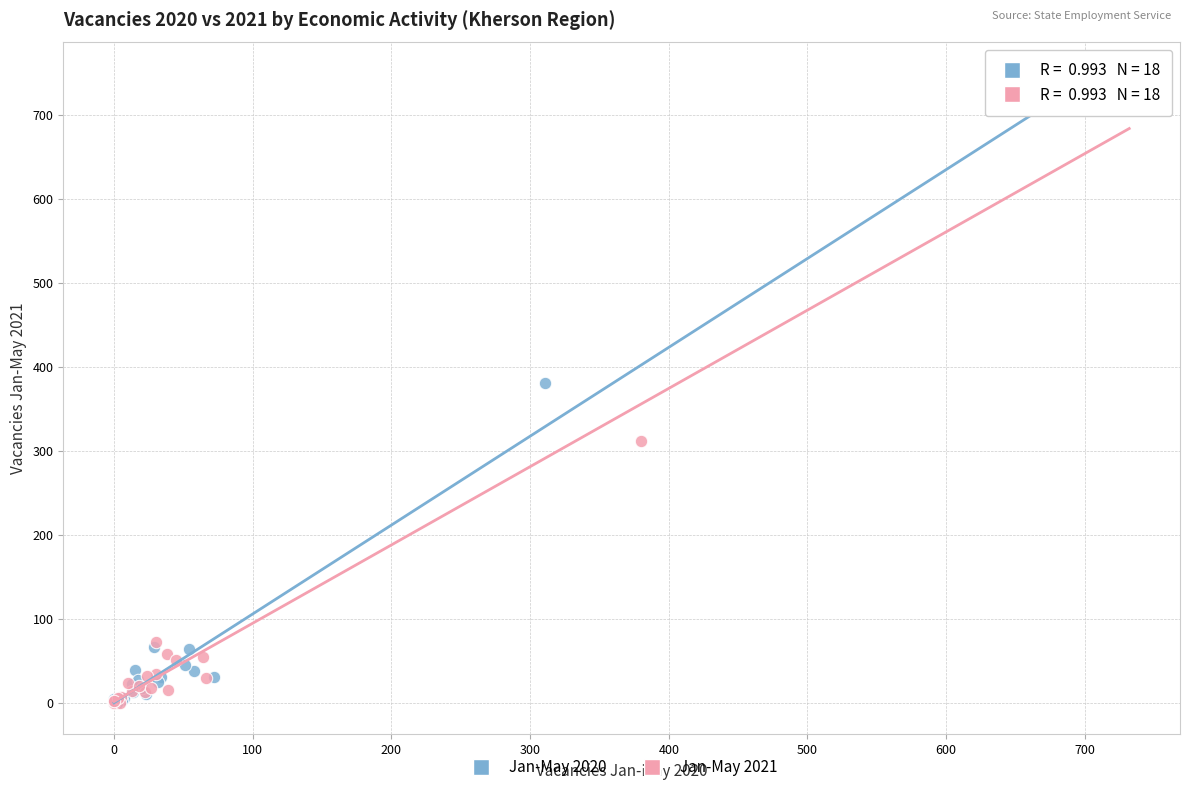

Which series has the largest Y range (max minus min)?

Jan-May 2020